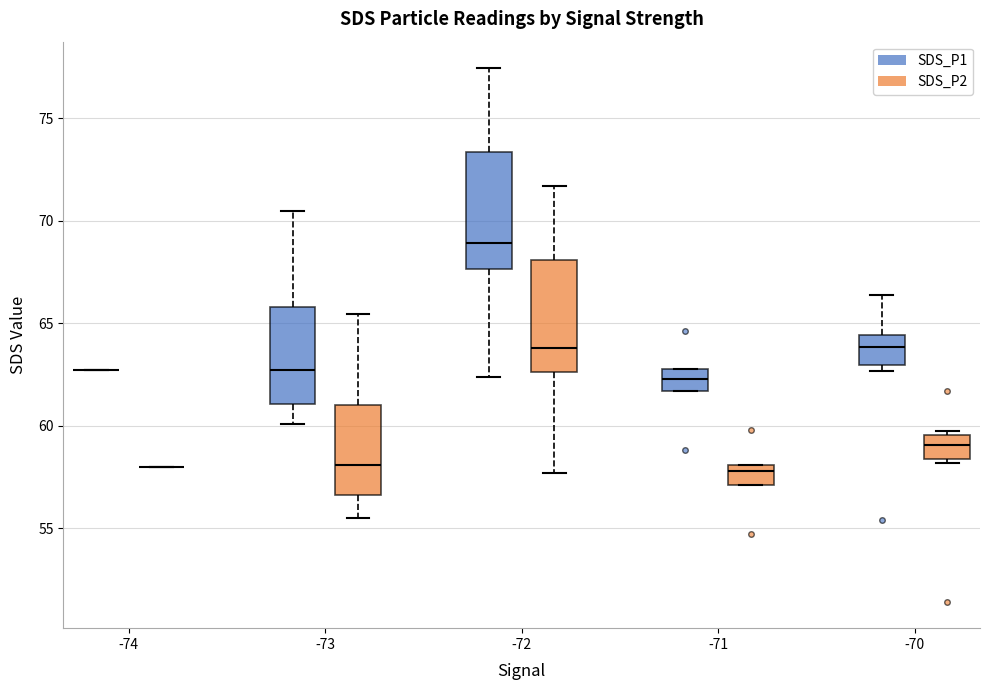

Reading left to right, read every box against the y-axis: the position of its median line, the range the box covers, and the ends of its whiskers. The values are not printed on the chart, so give them approximately, as read against the axis.

-74 (SDS_P1): box collapsed to a line at 62.5, whiskers 62.5 to 62.5
-74 (SDS_P2): box collapsed to a line at 58.0, whiskers 58.0 to 58.0
-73 (SDS_P1): median 62.5, box 61.0 to 66.0, whiskers 60.0 to 70.5
-73 (SDS_P2): median 58.0, box 56.5 to 61.0, whiskers 55.5 to 65.5
-72 (SDS_P1): median 69.0, box 67.5 to 73.5, whiskers 62.5 to 77.5
-72 (SDS_P2): median 64.0, box 62.5 to 68.0, whiskers 57.5 to 71.5
-71 (SDS_P1): median 62.5, box 61.5 to 63.0, whiskers 61.5 to 63.0
-71 (SDS_P2): median 58.0 (just below the box's upper edge), box 57.0 to 58.0, whiskers 57.0 to 58.0
-70 (SDS_P1): median 64.0, box 63.0 to 64.5, whiskers 62.5 to 66.5
-70 (SDS_P2): median 59.0, box 58.5 to 59.5, whiskers 58.0 to 59.5 (just above the box's upper edge)